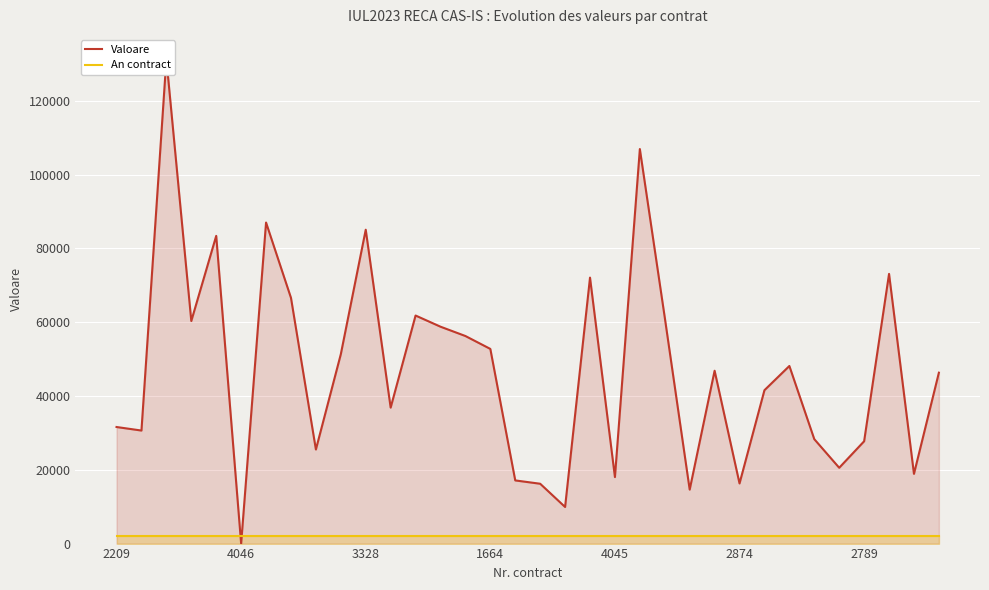

What value does the Valoare series have at 2209?

31597.5